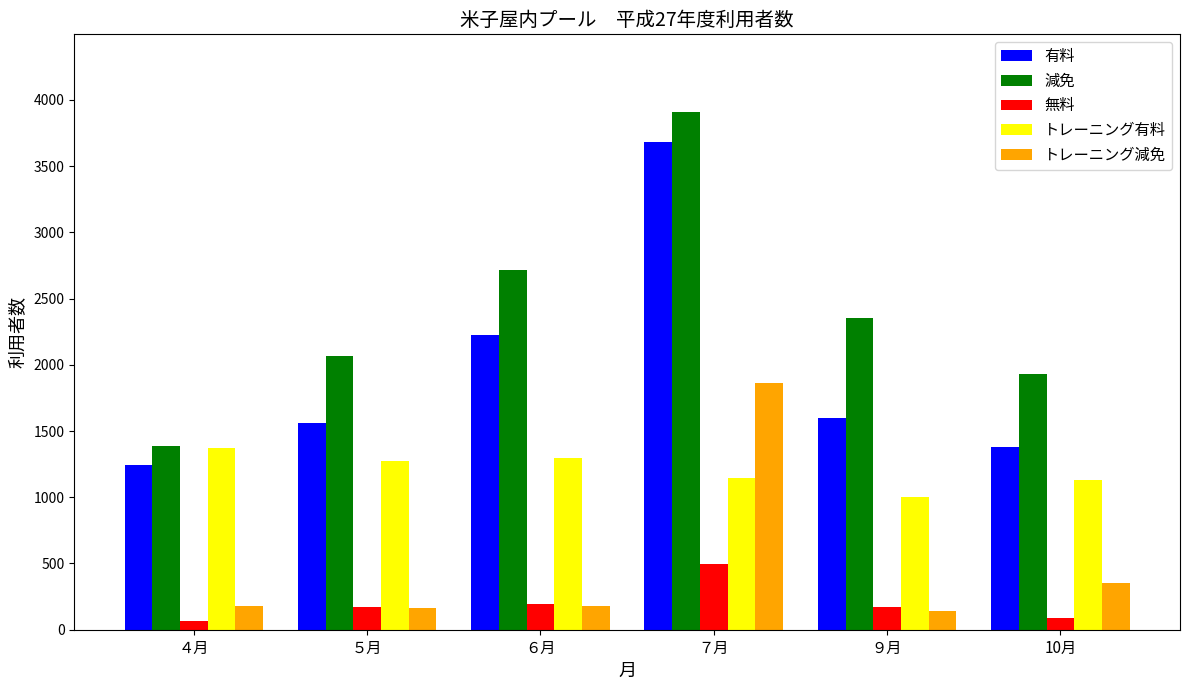

How many values in the 有料 series are below 1596?

3